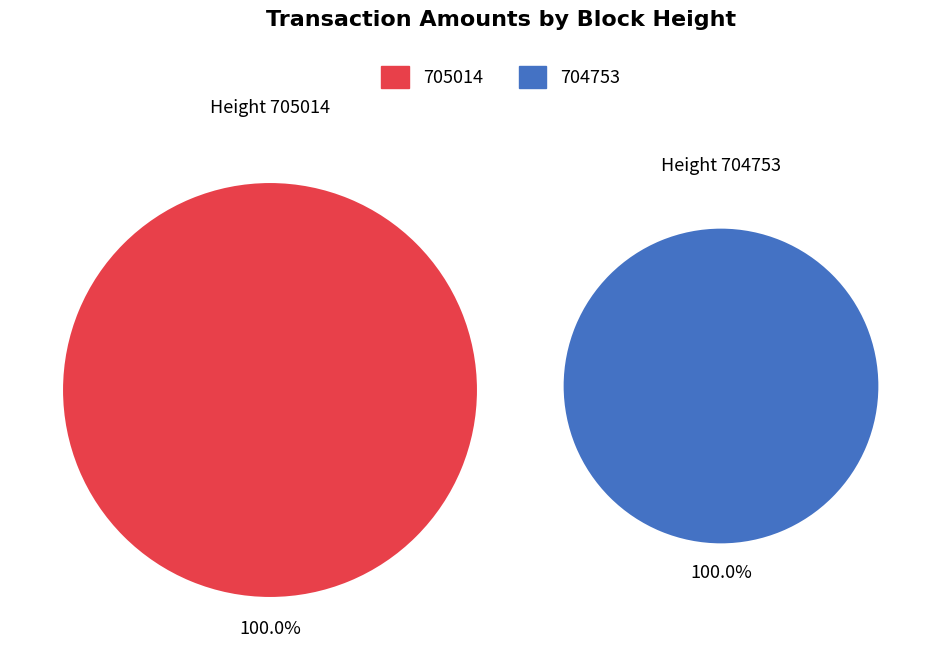

What is the smallest slice in the pie chart?

705014